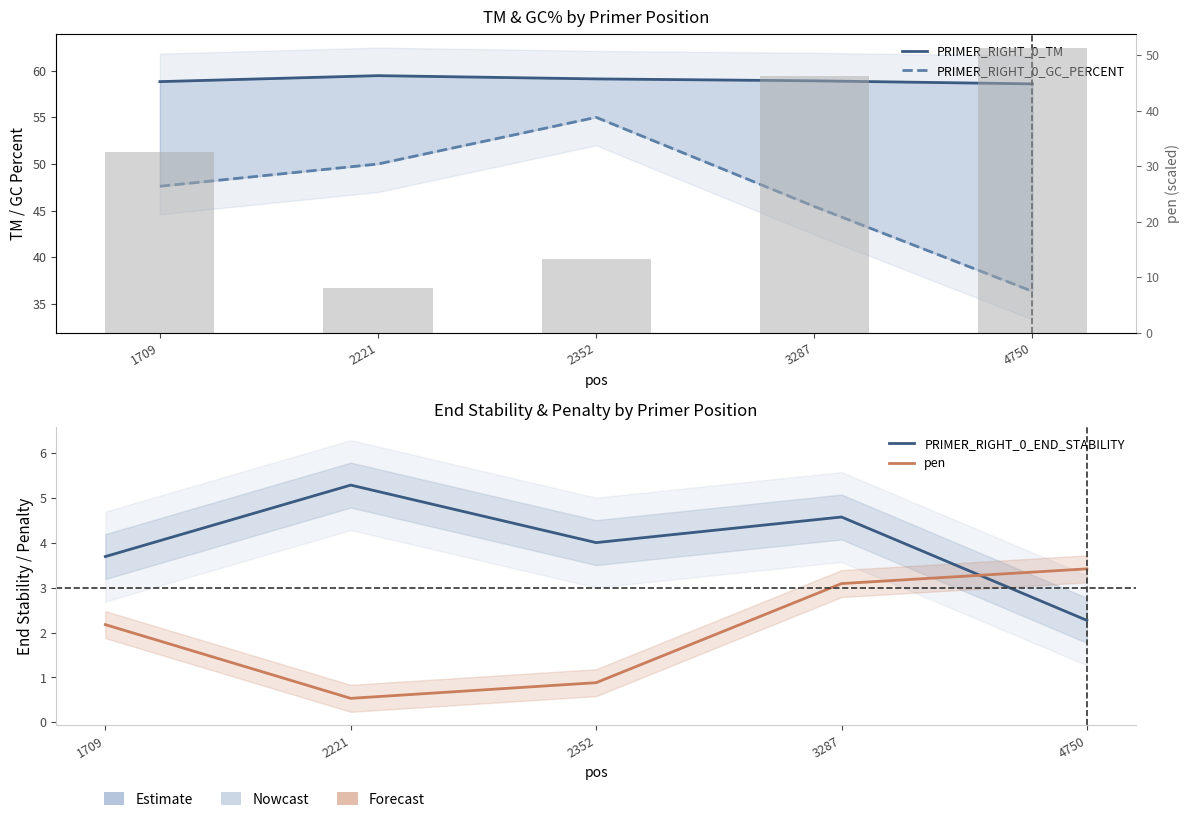

Read the PRIMER_RIGHT_0_GC_PERCENT value at 3287.

45.5